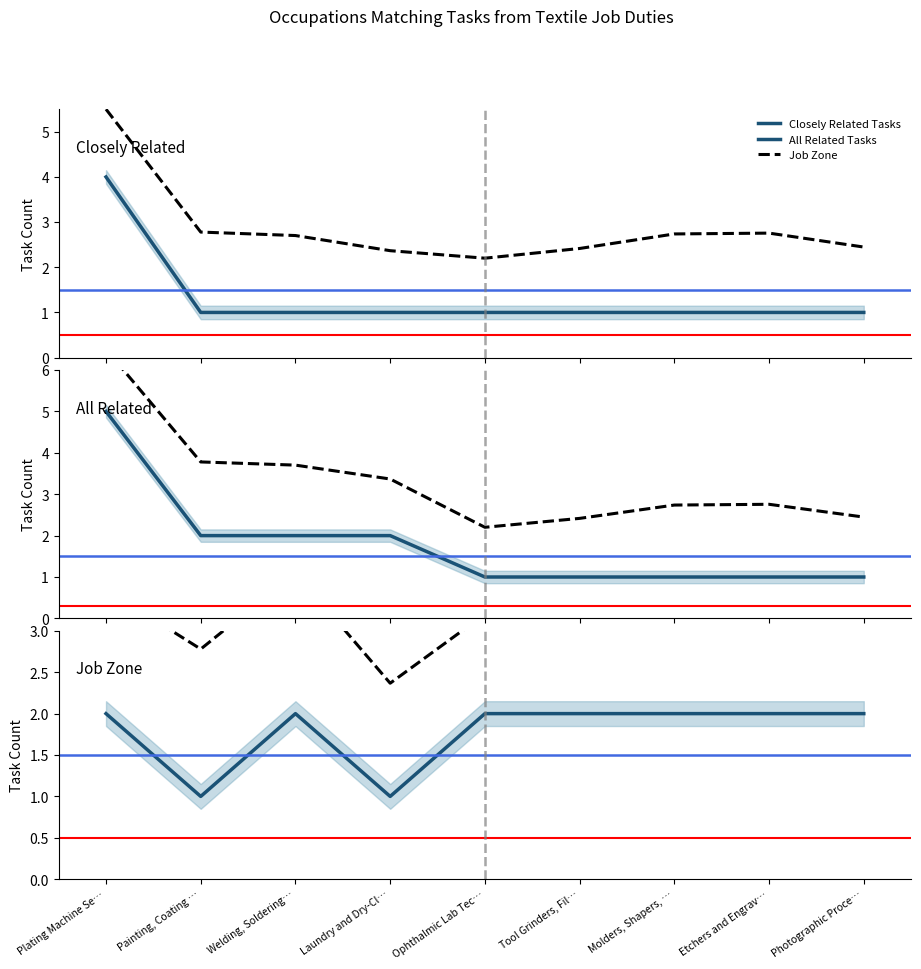

Where do job_zone and all_related first cross each other?

Laundry and Dry-Cl… and Ophthalmic Lab Tec…